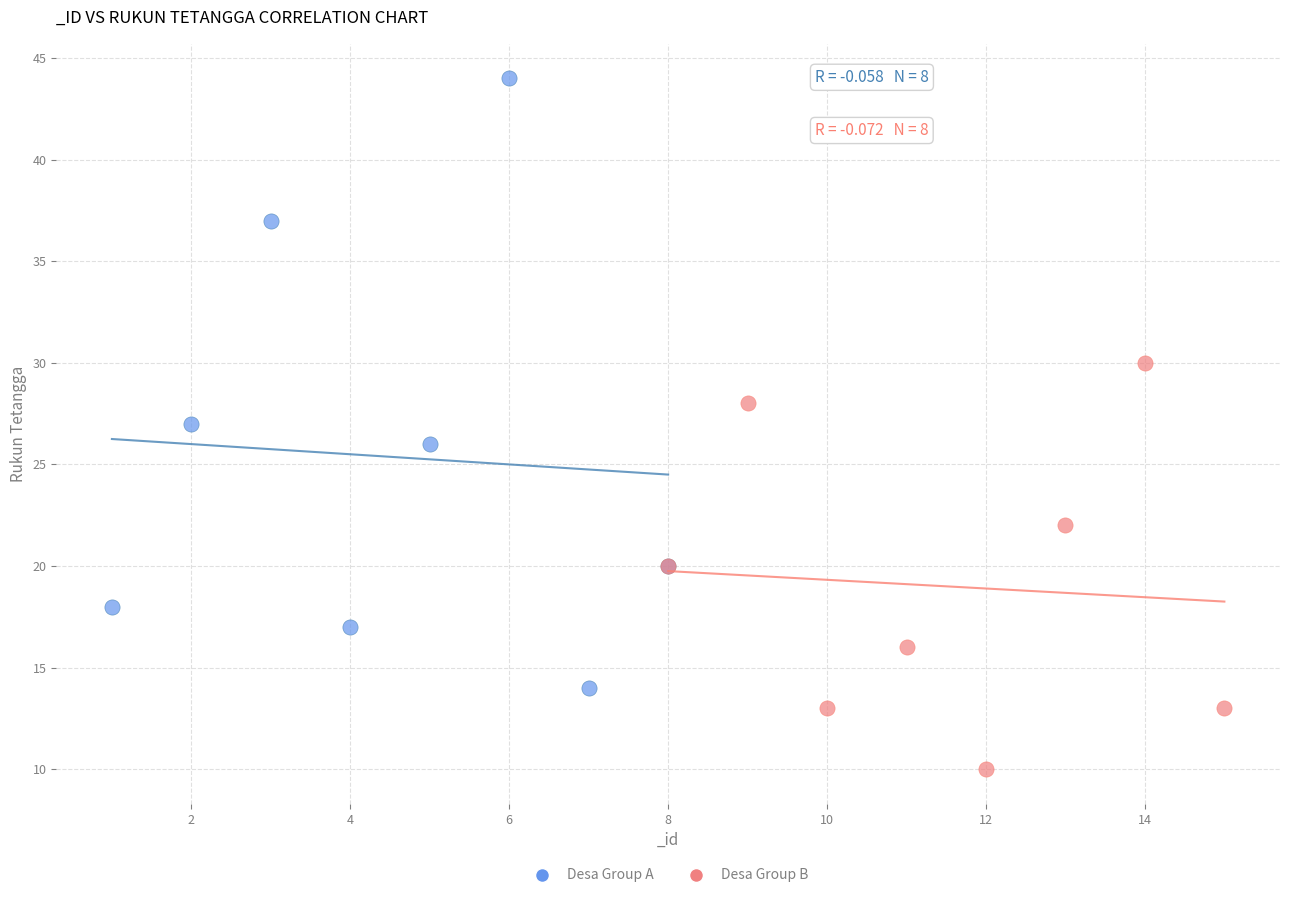

Which series reaches the minimum Y coordinate?

Desa Group B